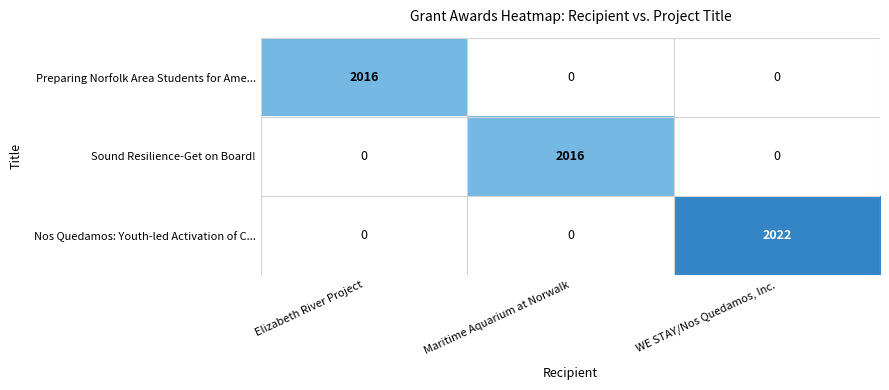

True or false: Preparing Norfolk Area Students for Ame... has a value of 2016 at Elizabeth River Project.

True